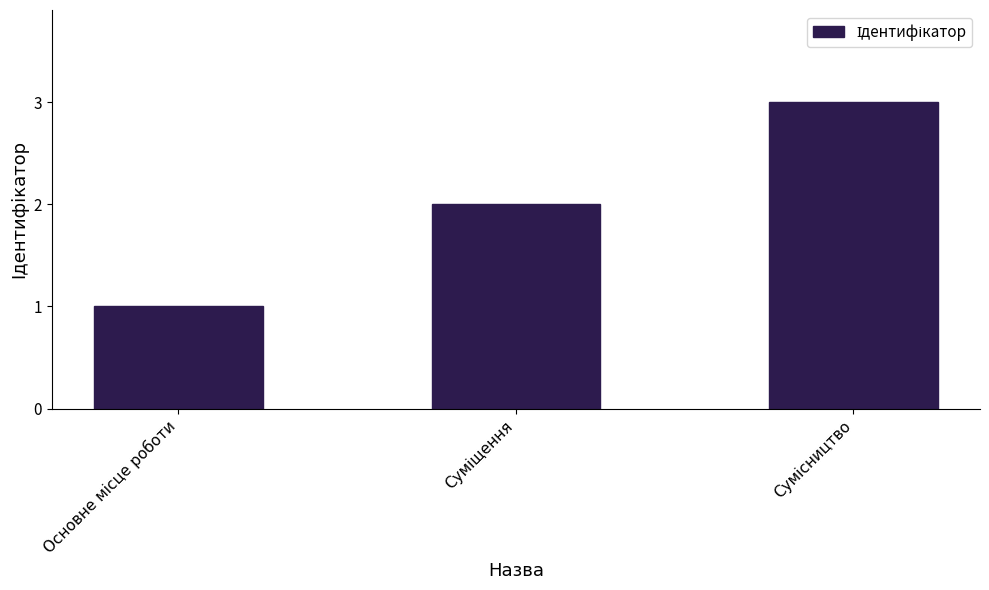

Are the bars horizontal?

No